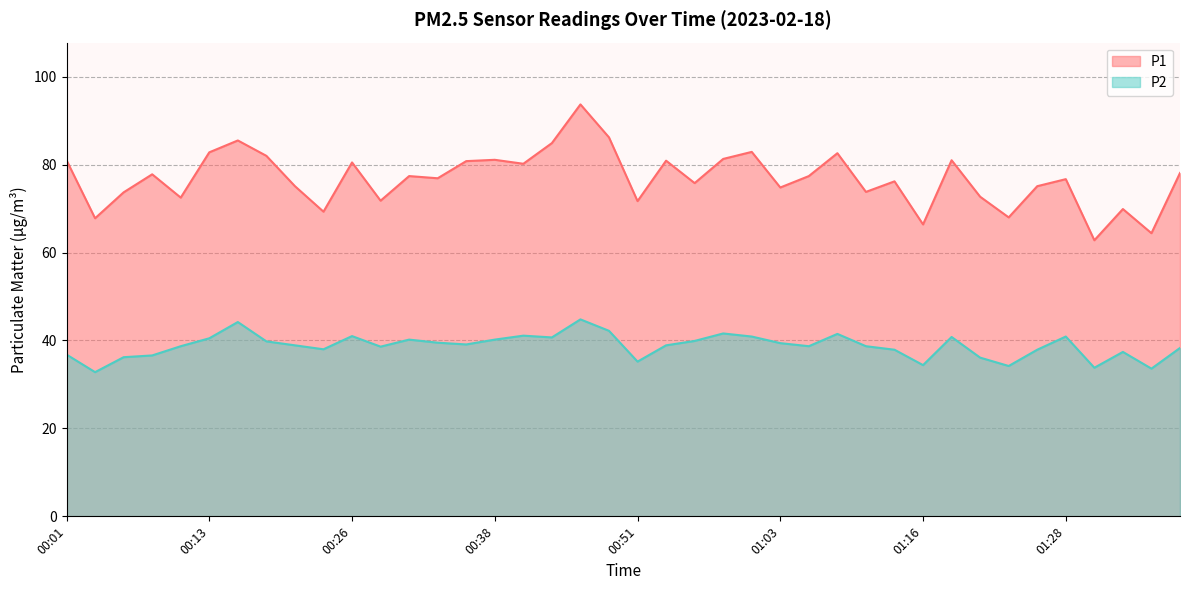

Reading left to right, what are all the values shown in this chart?

P1: 81.0	67.8	73.7	77.8	72.5	82.8	85.5	82.0	75.1	69.3	80.5	71.8	77.4	76.9	80.8	81.1	80.2	84.9	93.7	86.2	71.7	80.9	75.8	81.3	82.9	74.8	77.4	82.6	73.8	76.2	66.4	81.0	72.7	68.0	75.1	76.7	62.8	69.9	64.4	78.1
P2: 36.8	32.8	36.2	36.6	38.7	40.5	44.2	39.8	38.9	38.0	41.0	38.6	40.2	39.5	39.1	40.2	41.1	40.7	44.8	42.2	35.2	38.9	39.9	41.6	40.9	39.4	38.7	41.5	38.7	37.9	34.4	40.8	36.1	34.2	37.9	40.9	33.8	37.4	33.6	38.3